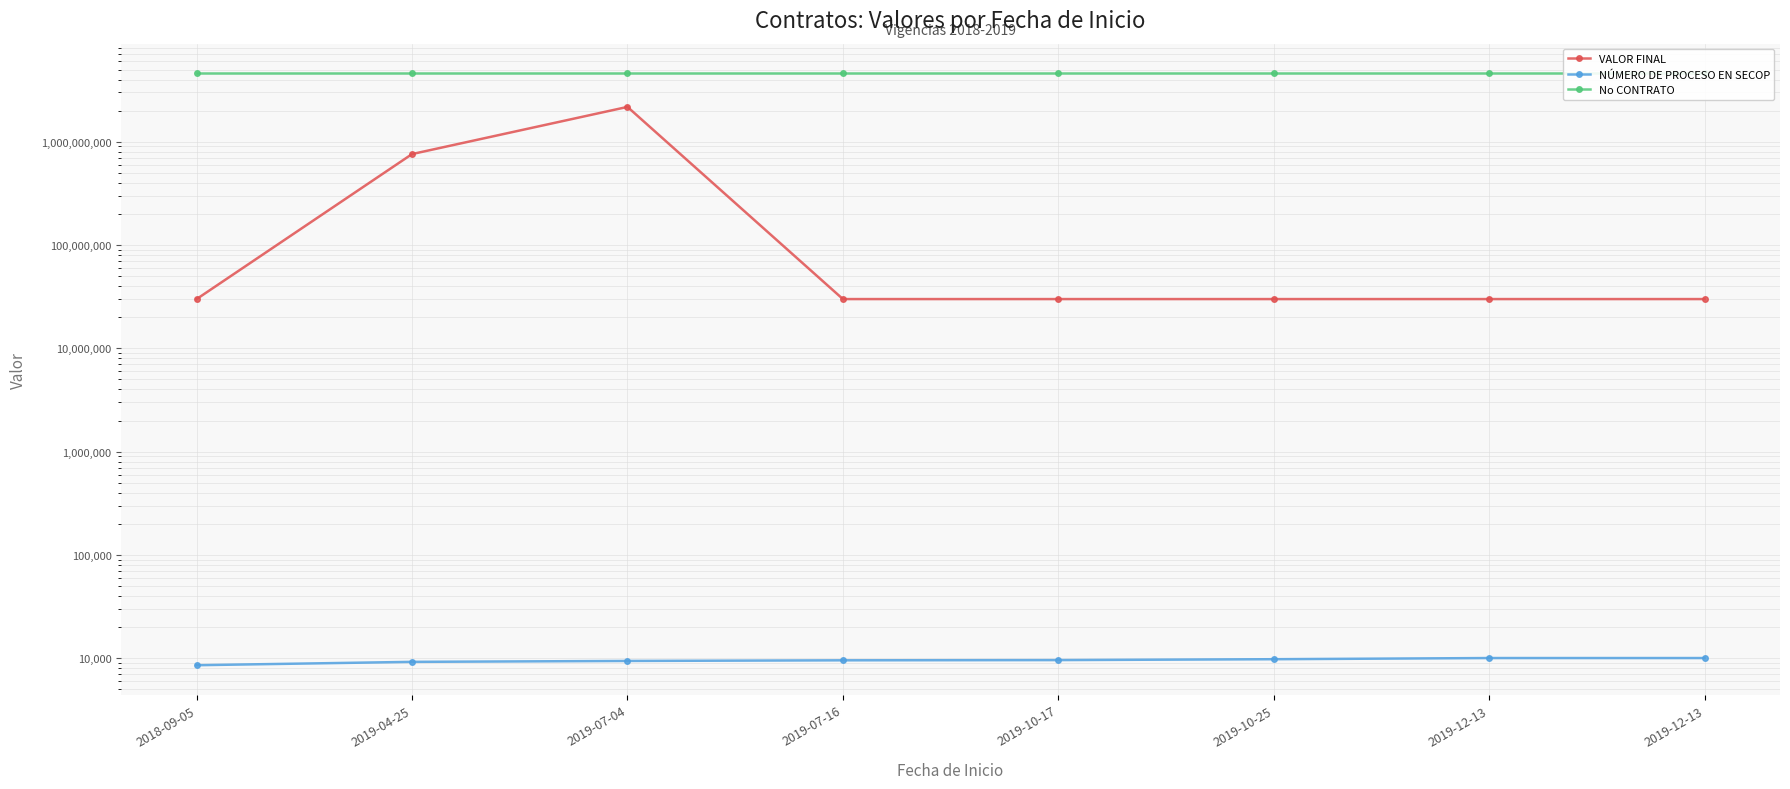

At which category does the chart reach its peak across all series?

2019-12-13